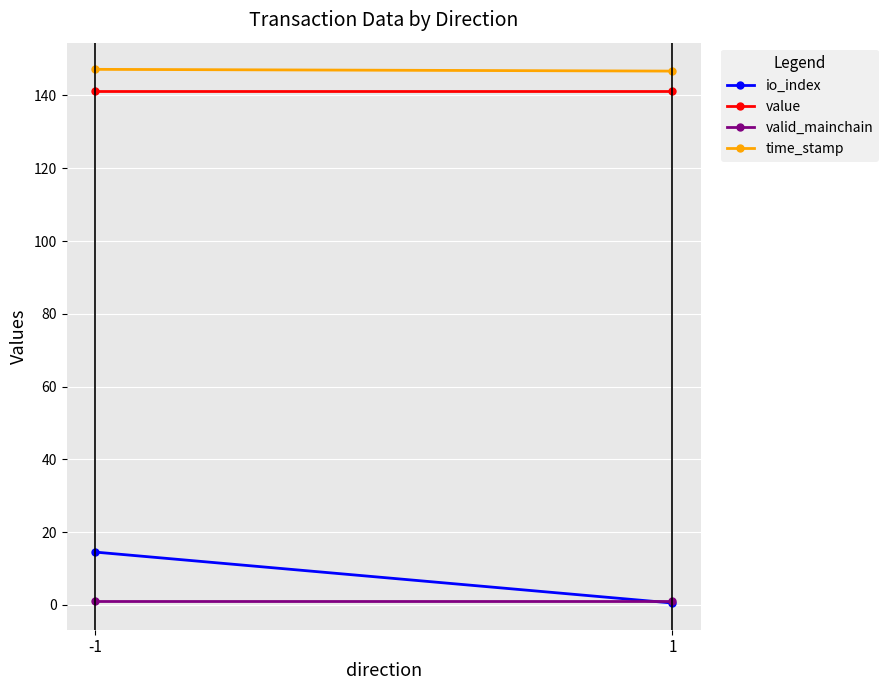

What is the value of the value point at the 1st from the left?

141.3